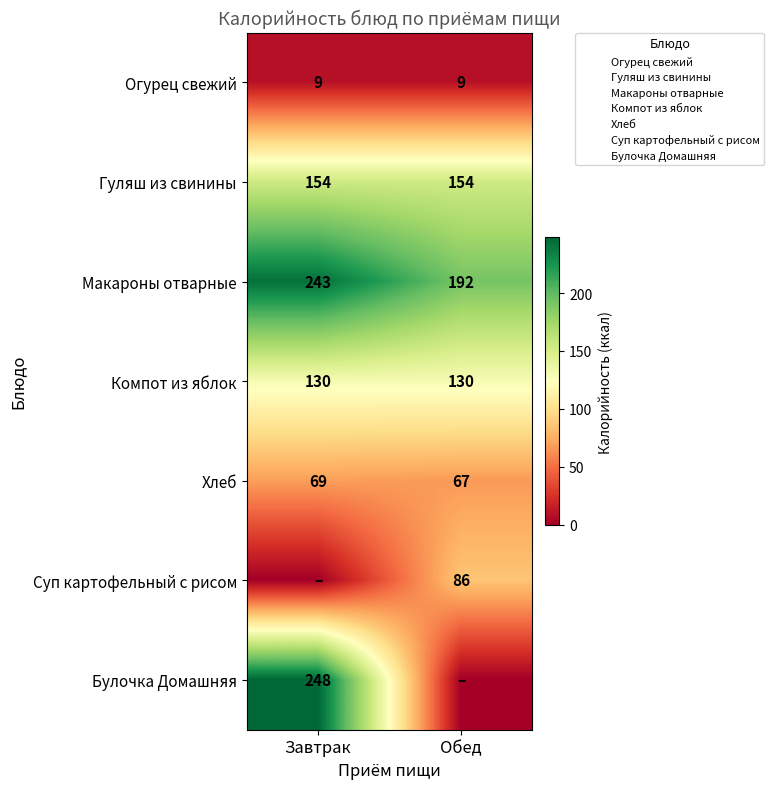

How many values in the Хлеб series are below 69?

1